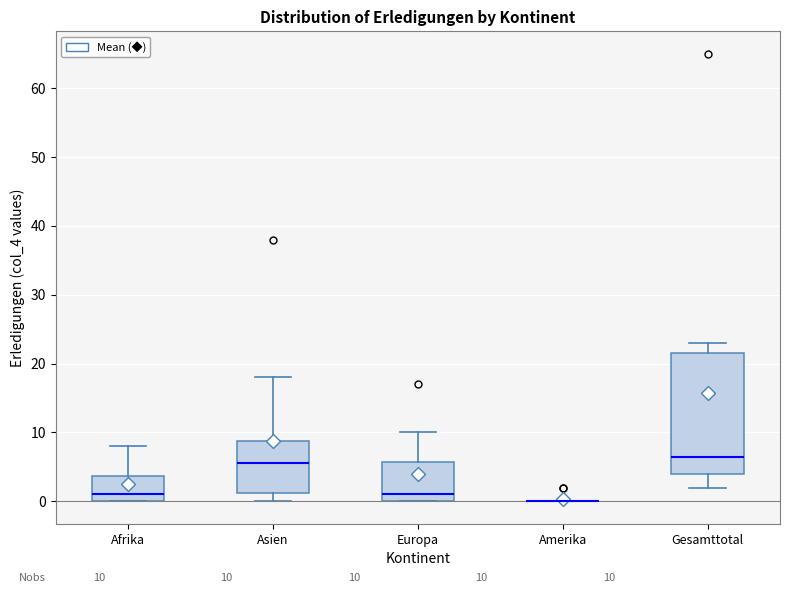

Which box is the tallest, from its lower edge to its upper edge?

Gesamttotal